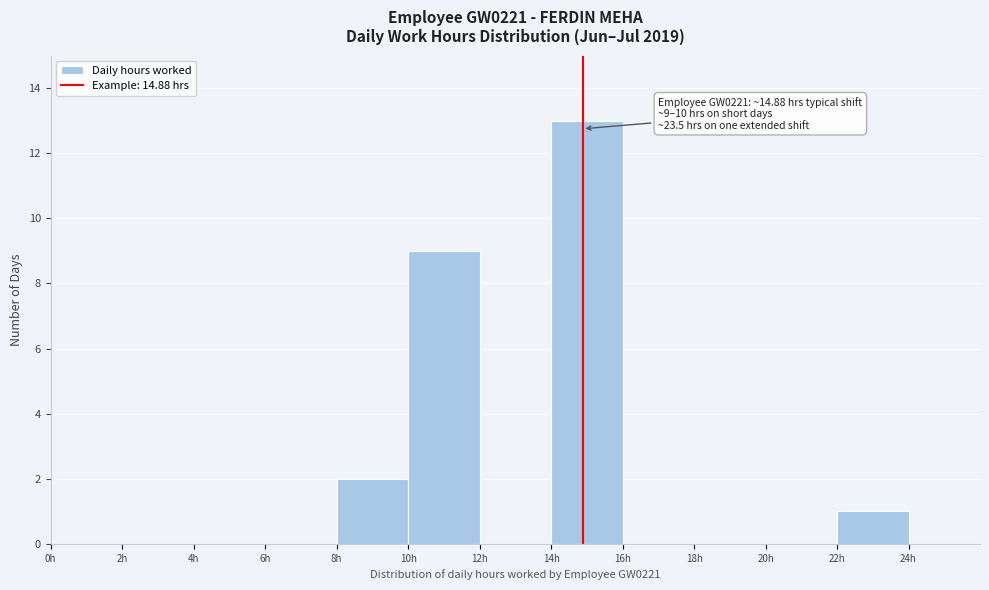

Which range on the x-axis has the tallest bar?

14 to 16